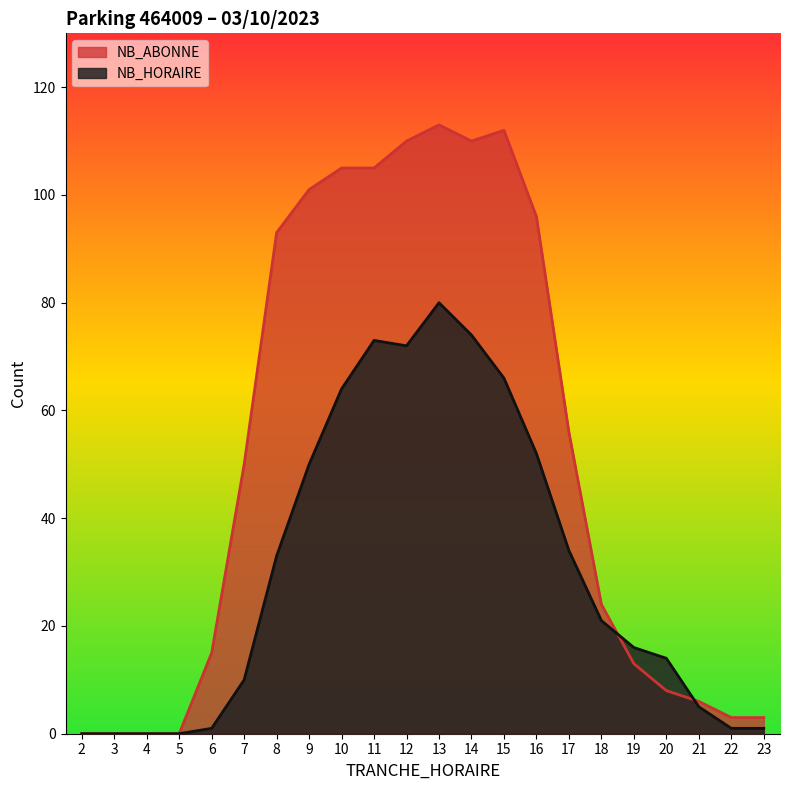

Is it true that NB_ABONNE equals 3 at 6?

False